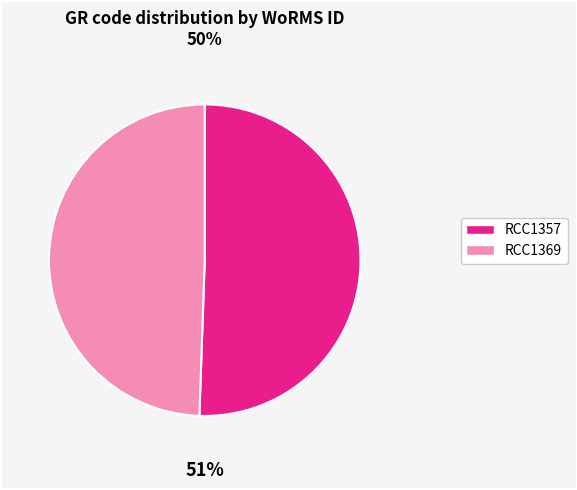

Rank the categories by value from lowest to highest.

RCC1369, RCC1357